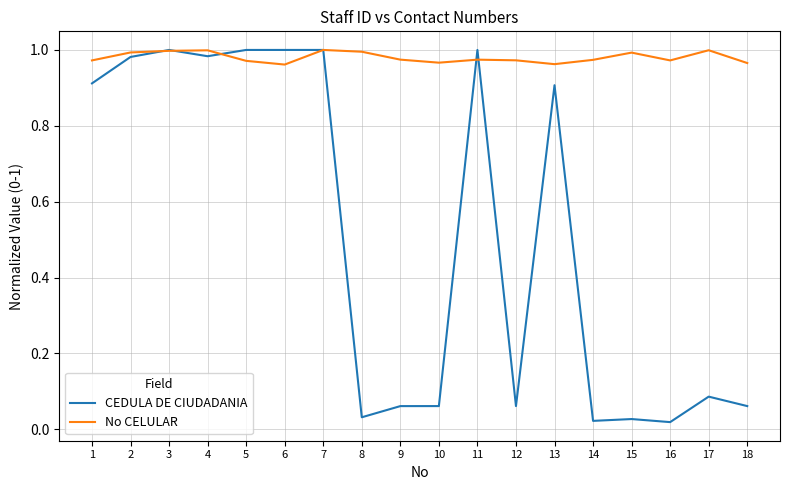

Which series has the largest total across all categories?

No CELULAR